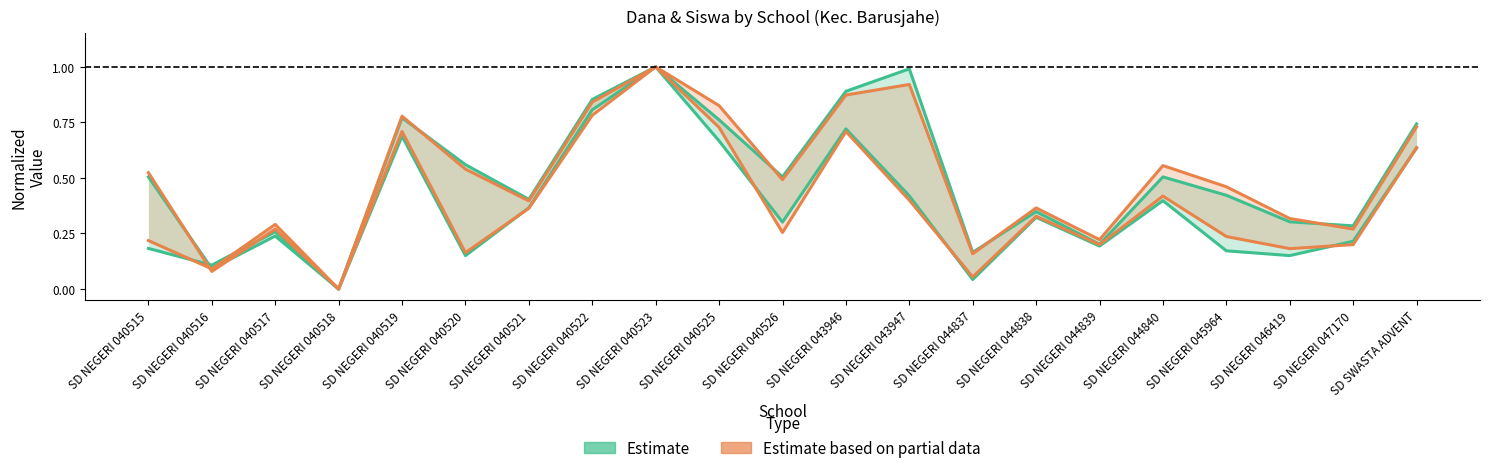

Where do Estimate based on partial data and Estimate first cross each other?

SD NEGERI 040515 and SD NEGERI 040516